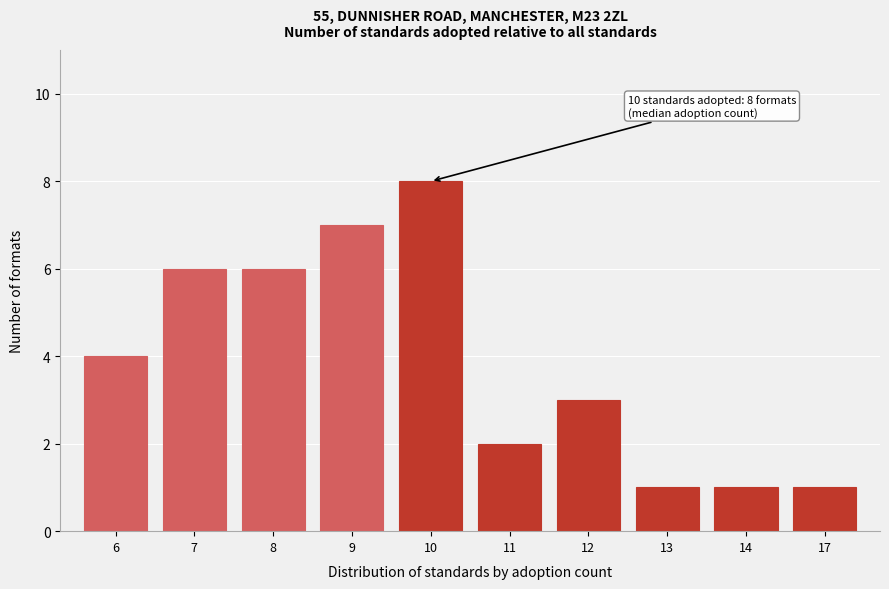

Reading right to left, transcribe all the data shown in this chart.

17=1	14=1	13=1	12=3	11=2	10=8	9=7	8=6	7=6	6=4